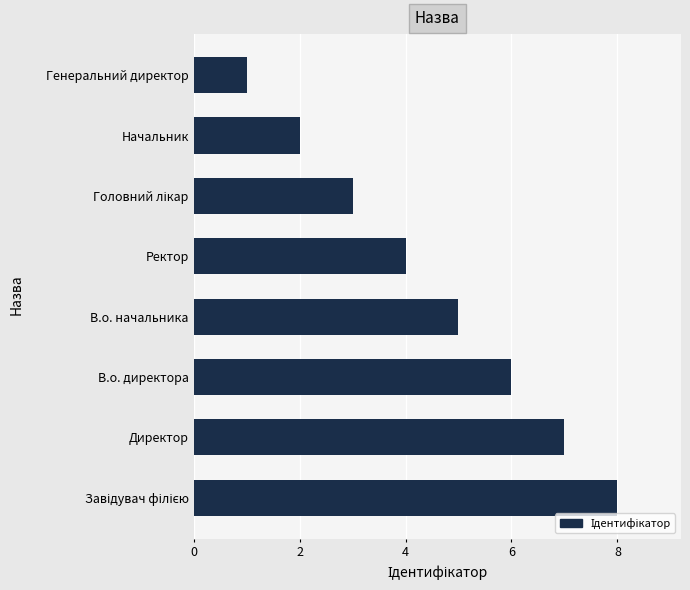

What is the sum of all values?

36